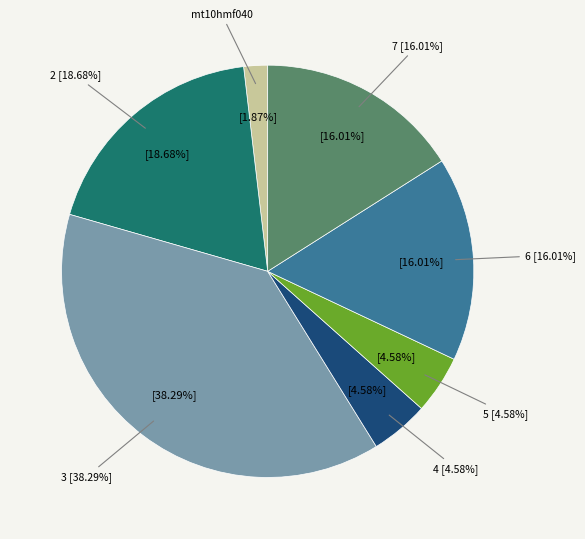

Is it true that mo018 is 2% of the pie?

False